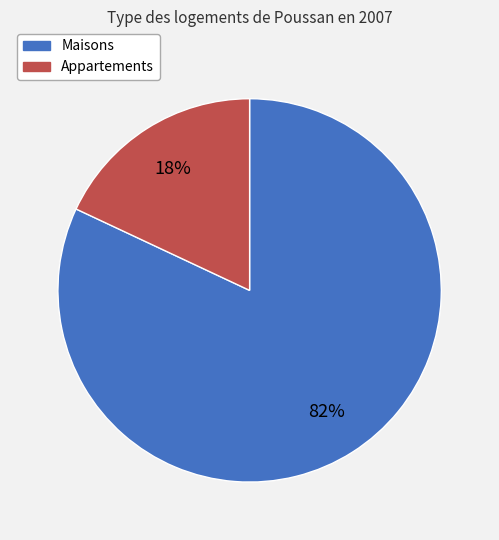

To the nearest percent, what is the average slice percentage?

50%